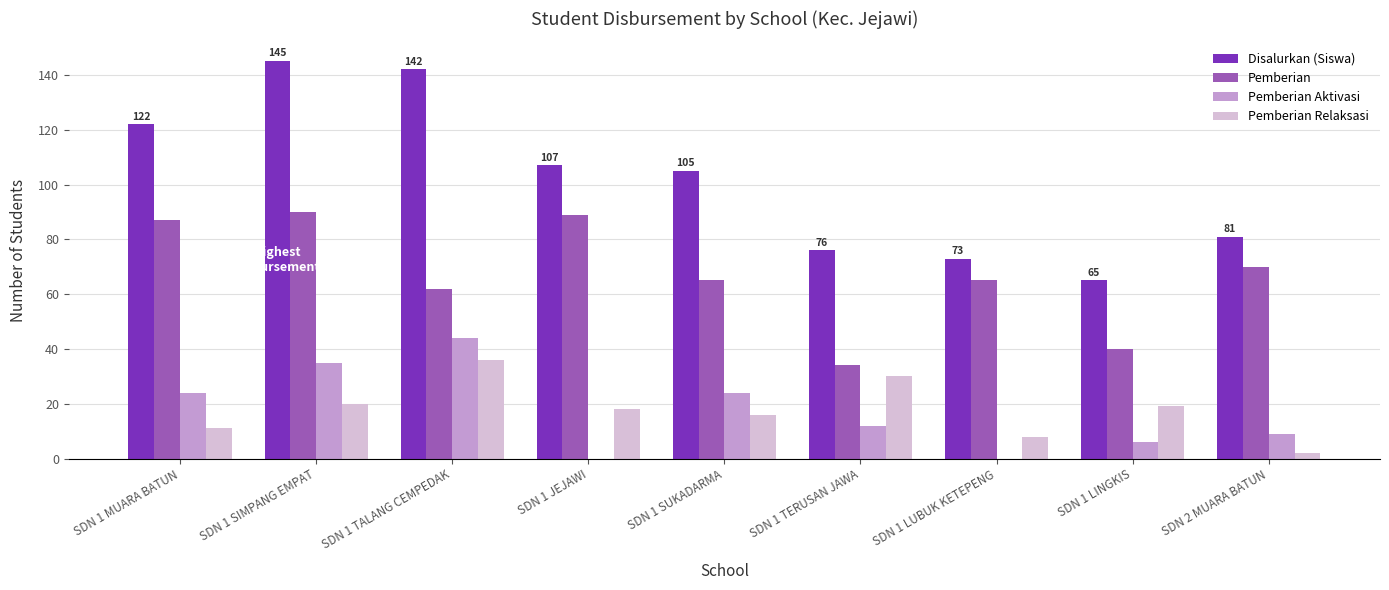

Is it true that Pemberian Aktivasi equals 15 at SDN 2 MUARA BATUN?

False